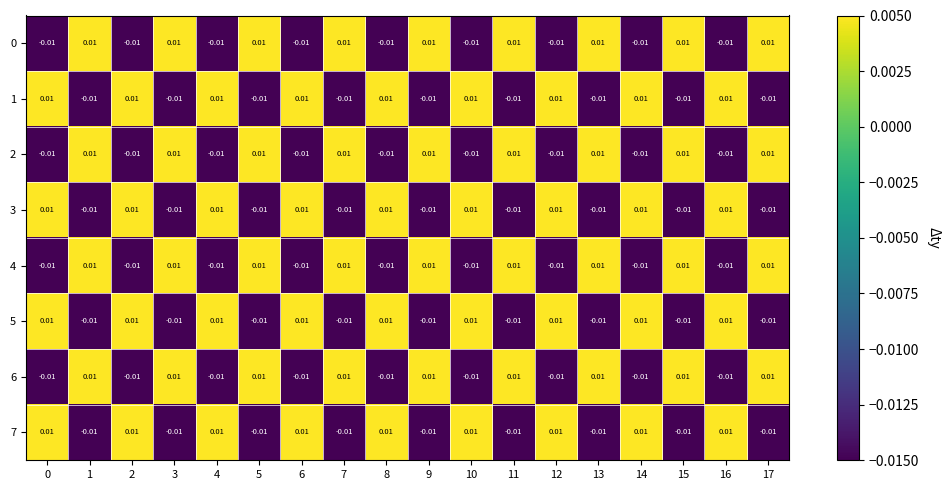

How many series are shown in this chart?

8